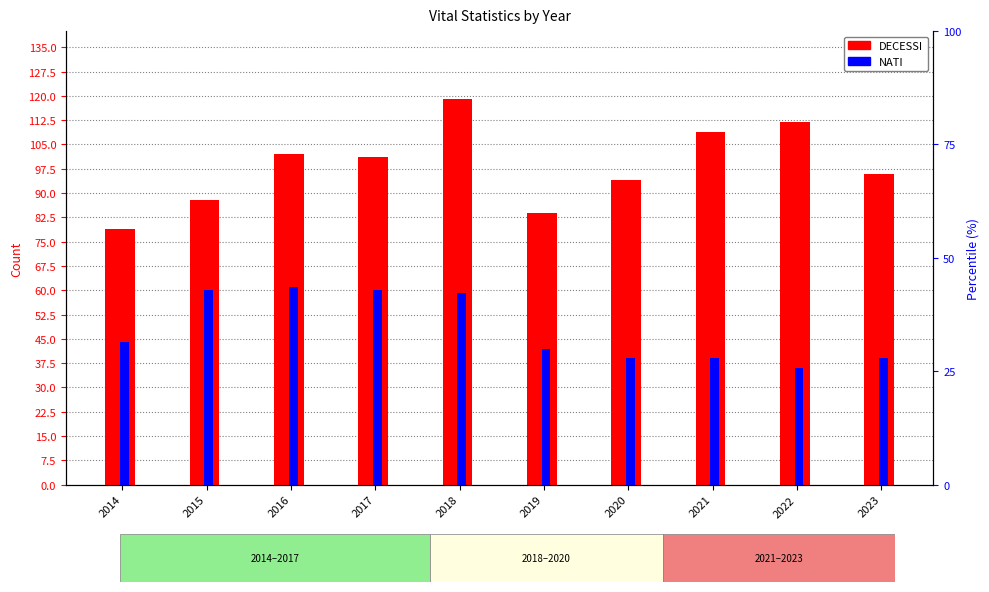

At how many categories does at least one series exceed 36?

10